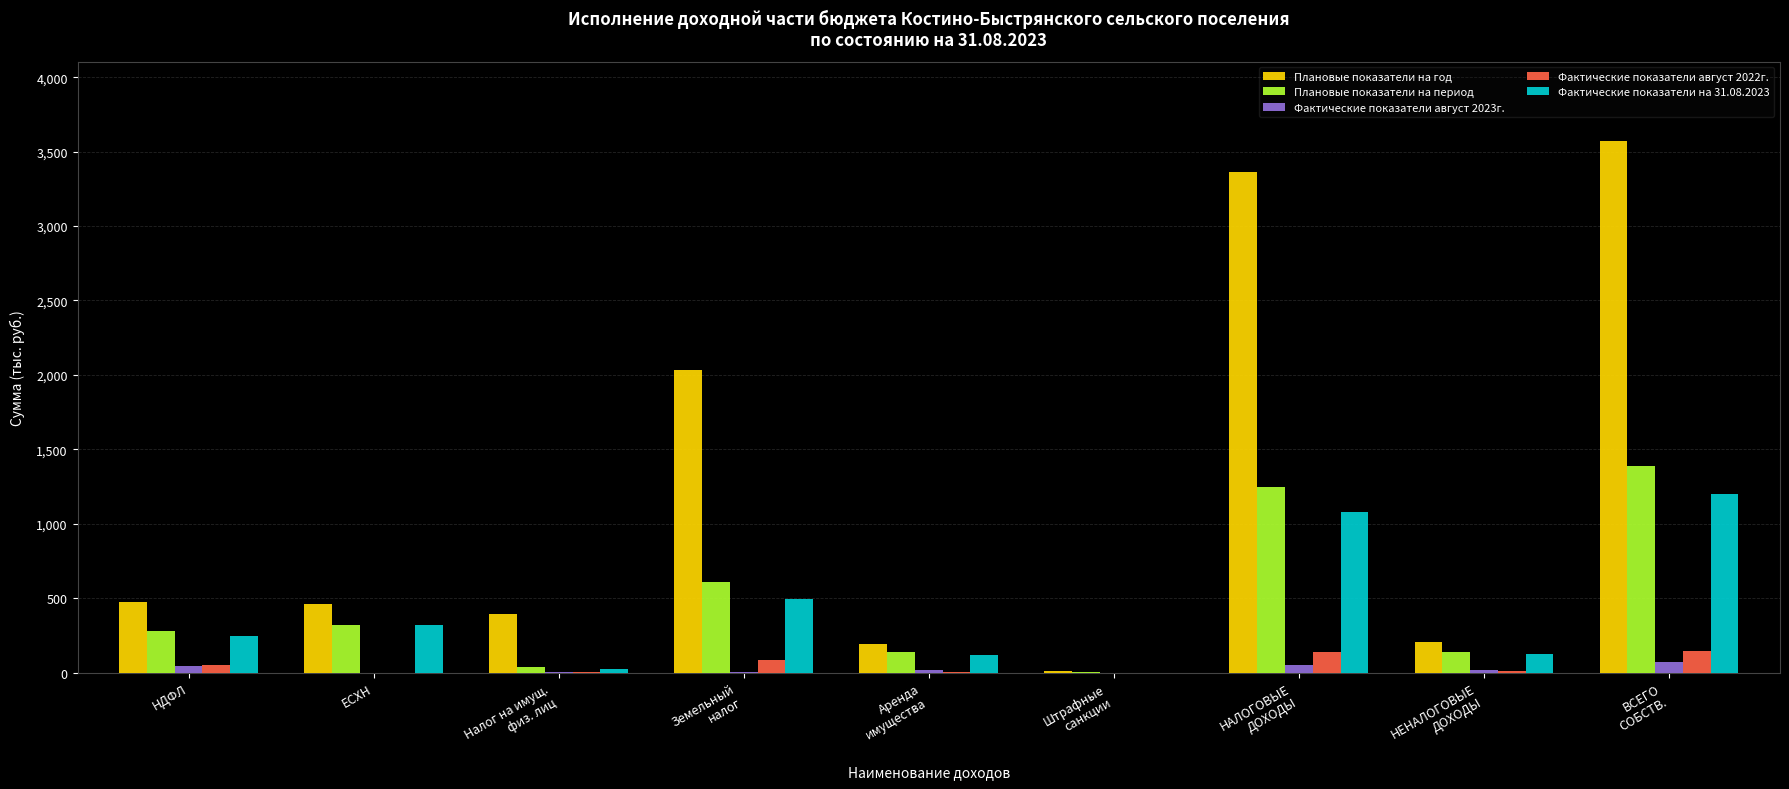

True or false: Плановые показатели на год has a value of 131.2 at ЕСХН.

False